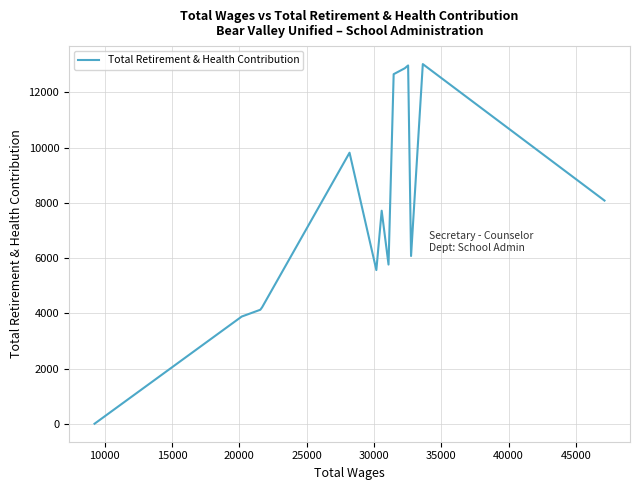

What is the greatest value displayed?

13028